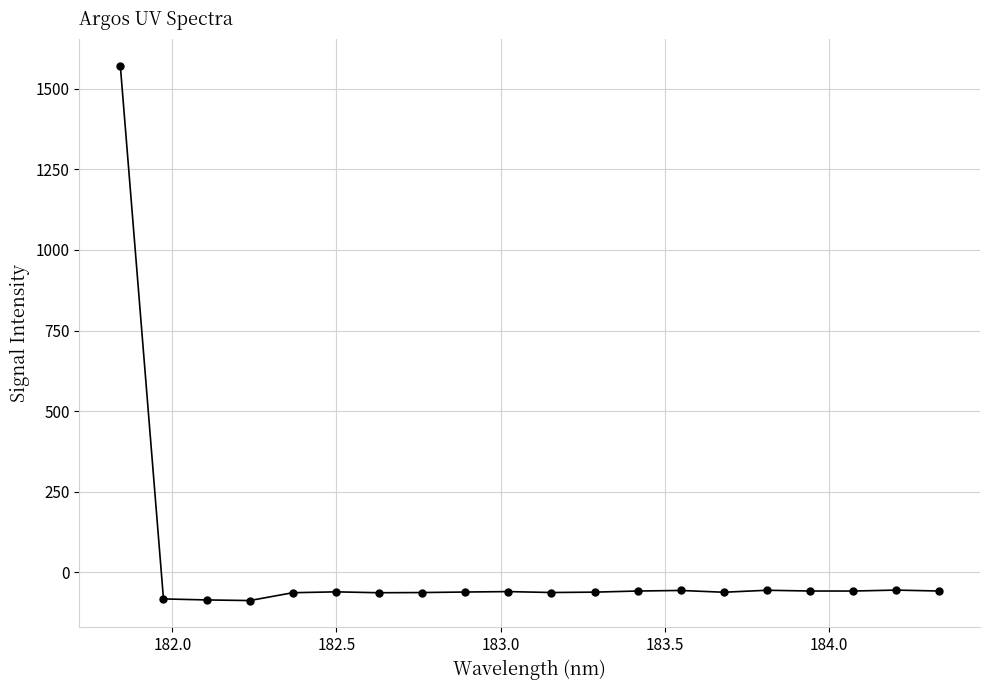

What is the value of the 7th point from the left?

-63.1